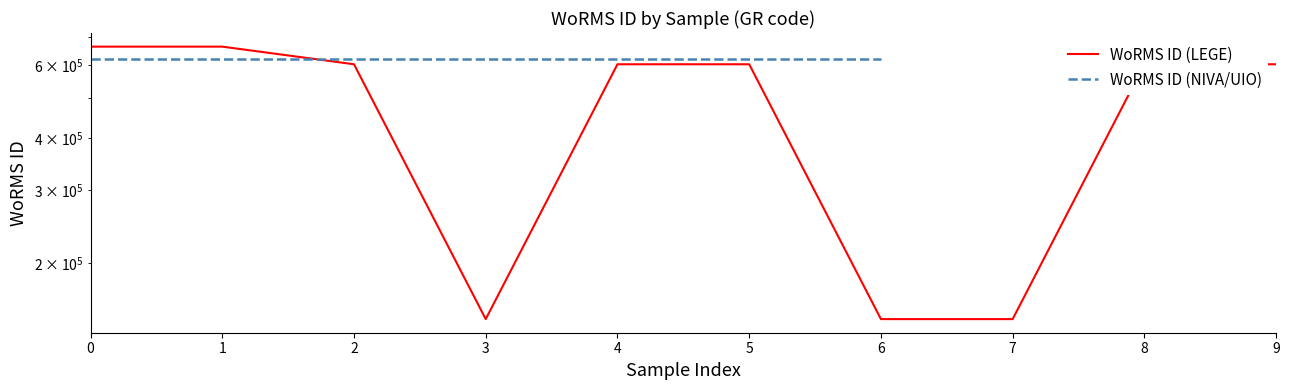

What position from the left is 3?

4